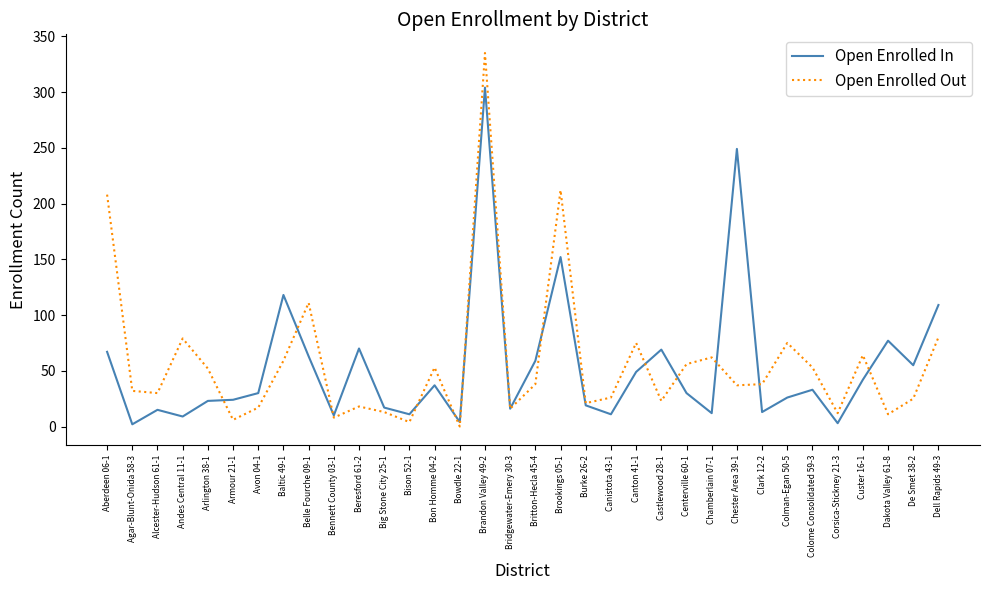

List the series in order of their peak value, highest first.

Open Enrolled Out, Open Enrolled In